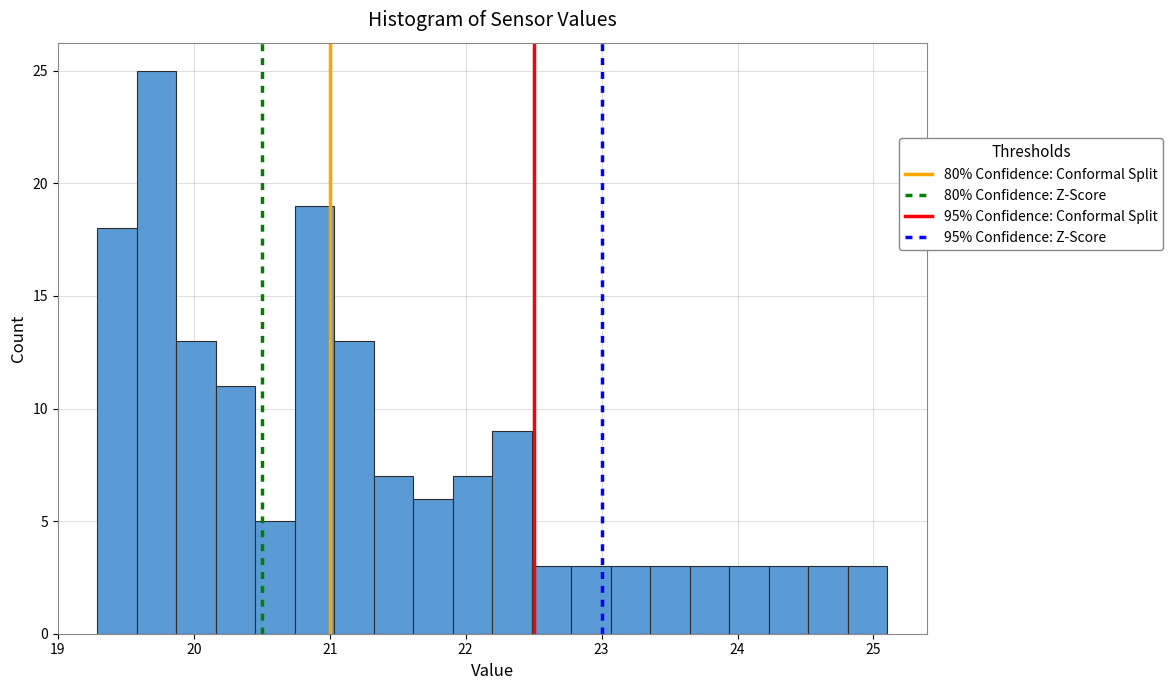

Read against the x-axis, roughly where is the centre of the tallest bar?

19.7